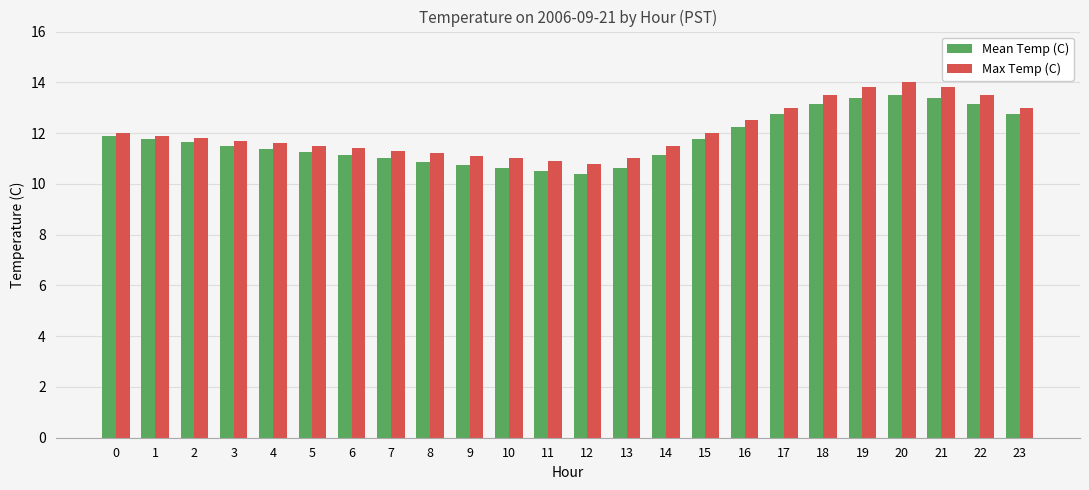

Between 0 and 6, which series saw the biggest shift?

Mean Temp (C)